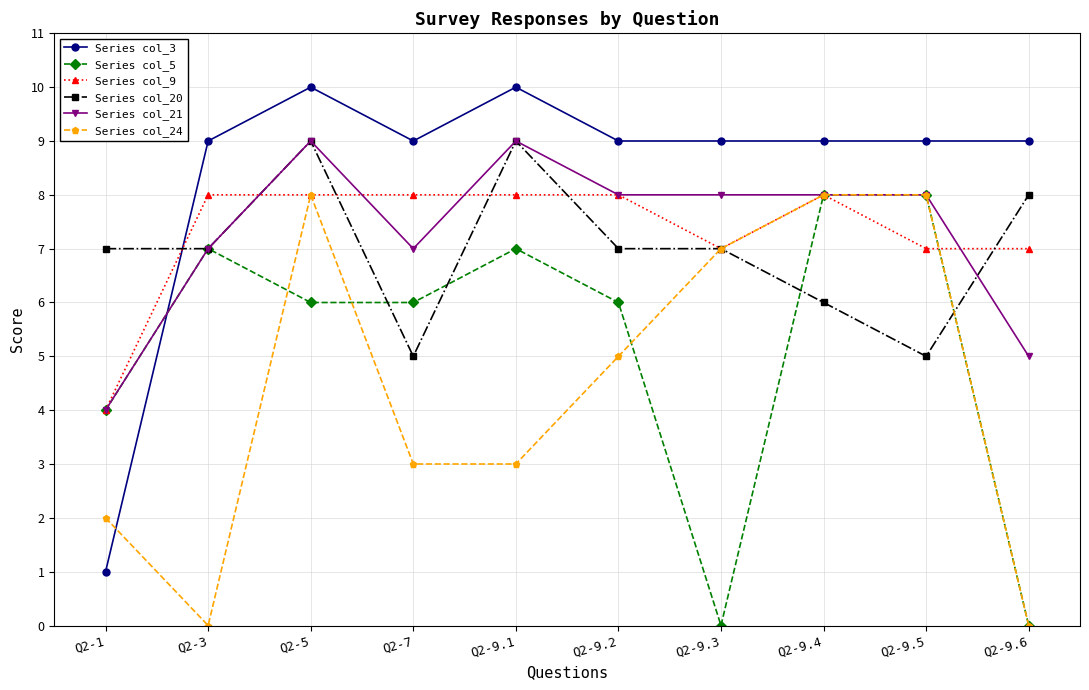

What is the difference between the Series col_9 values at Q2-7 and Q2-1?

4